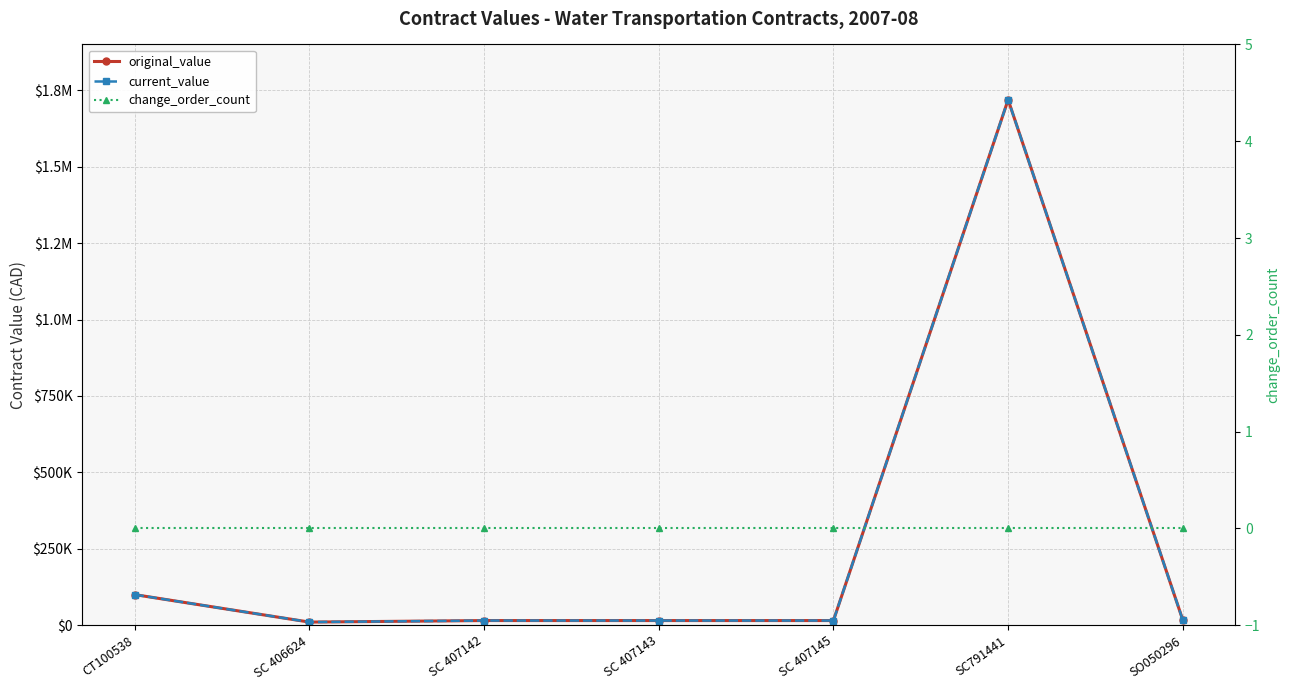

What is the maximum value shown in the chart?

1719143